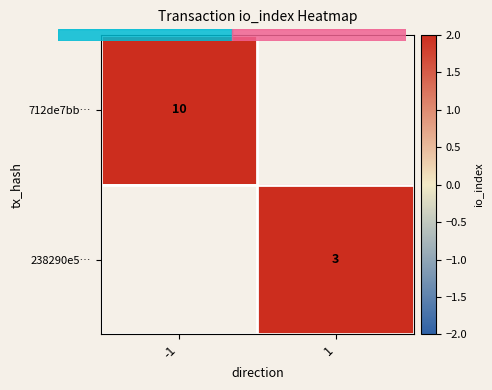

The value of 712de7bb… at -1 is 10.0. True or false?

True